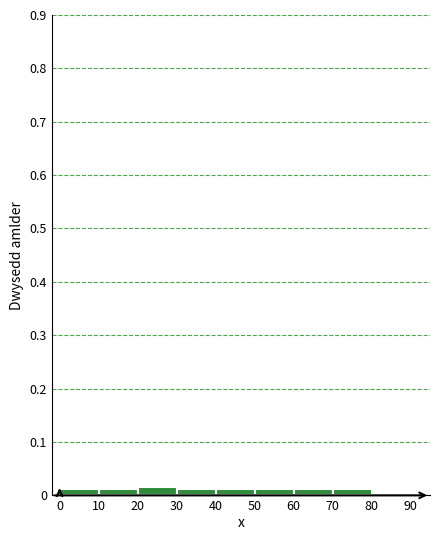

Reading left to right, transcribe this chart: for each bar, give the range it covers on the x-axis and its height. The values are not printed on the chart, so give them approximately, as read against the axis.

0 to 10: 0.01
10 to 20: 0.01
20 to 30: 0.02
30 to 40: 0.01
40 to 50: 0.01
50 to 60: 0.01
60 to 70: 0.01
70 to 80: 0.01
80 to 90: under 0.01